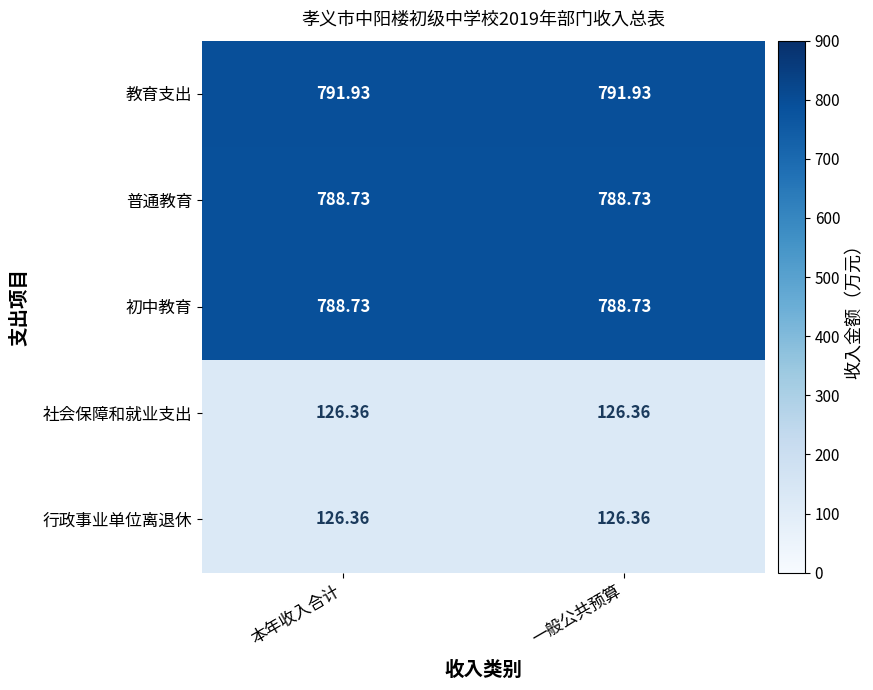

Is the value of 教育支出 at 一般公共预算 greater than the value of 社会保障和就业支出 at 本年收入合计?

Yes